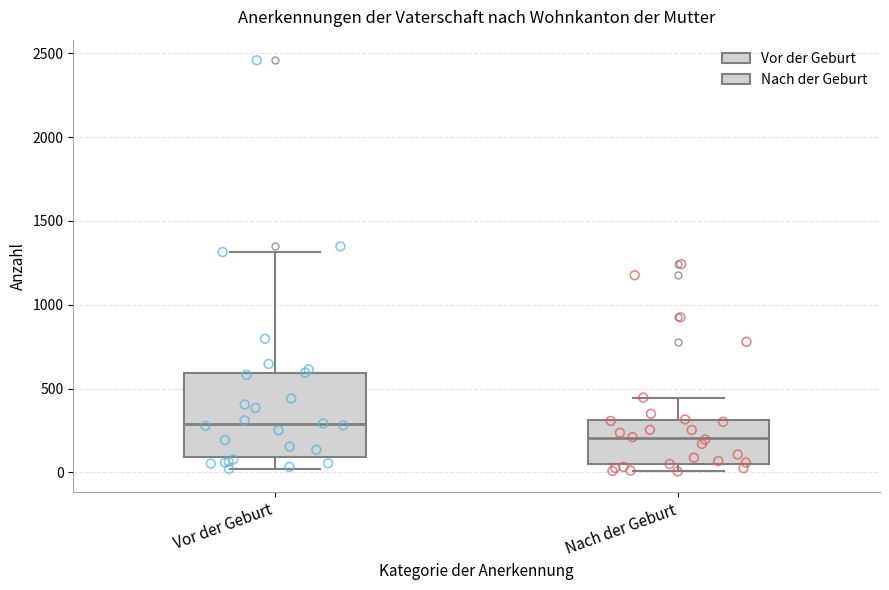

Which box is the tallest, from its lower edge to its upper edge?

Vor der Geburt